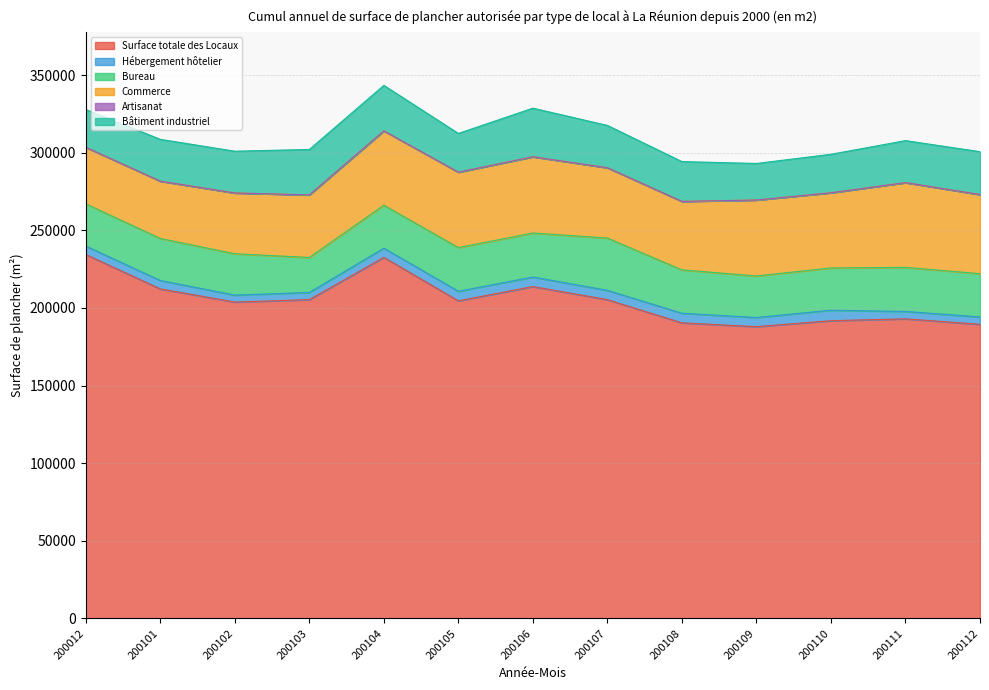

What is the difference between the maximum and minimum values in the Hébergement hôtelier series?

2280